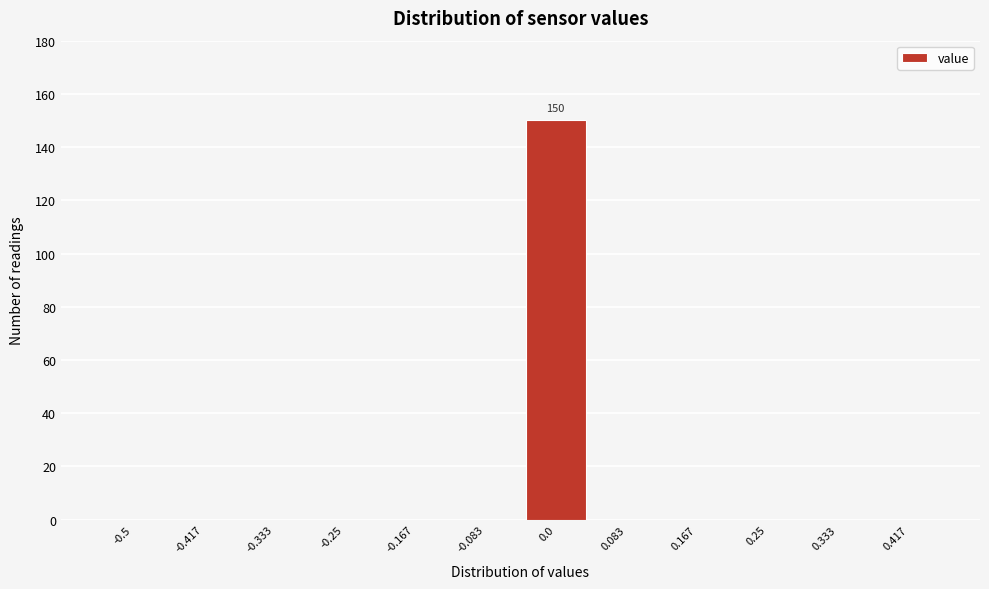

Reading left to right, list all the values displayed in this chart.

-0.5=0	-0.417=0	-0.333=0	-0.25=0	-0.167=0	-0.083=0	0.0=150	0.083=0	0.167=0	0.25=0	0.333=0	0.417=0